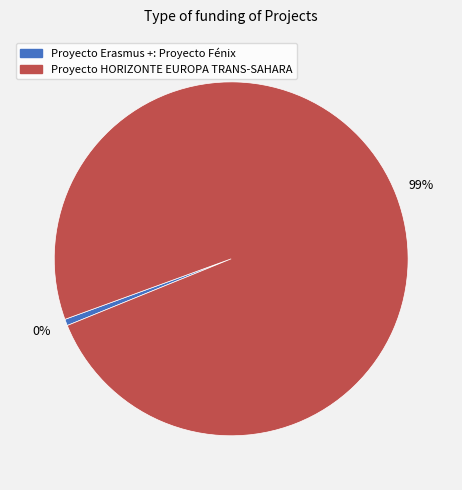

Rank the categories by value from highest to lowest.

Proyecto HORIZONTE EUROPA TRANS-SAHARA, Proyecto Erasmus +: Proyecto Fénix